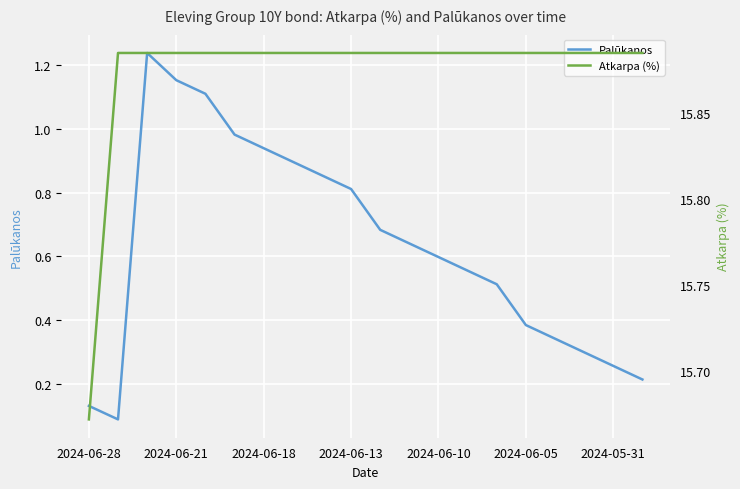

True or false: Palūkanos and Atkarpa (%) intersect in this chart.

False